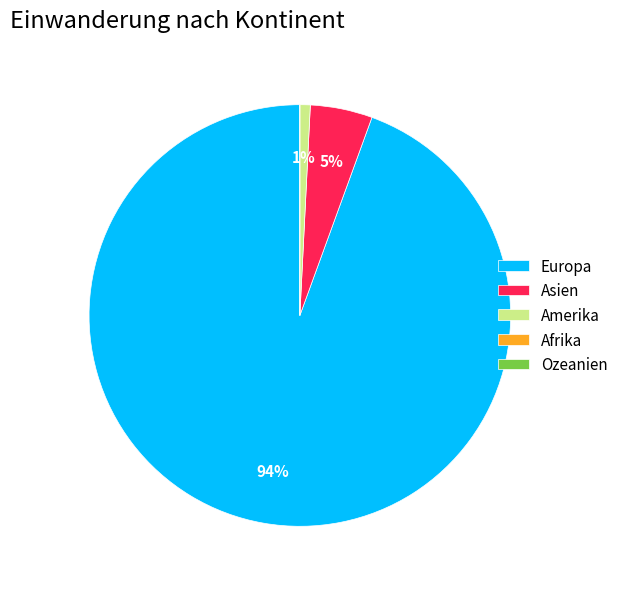

To the nearest percent, what is the difference between the largest and smallest slice percentages?

94%